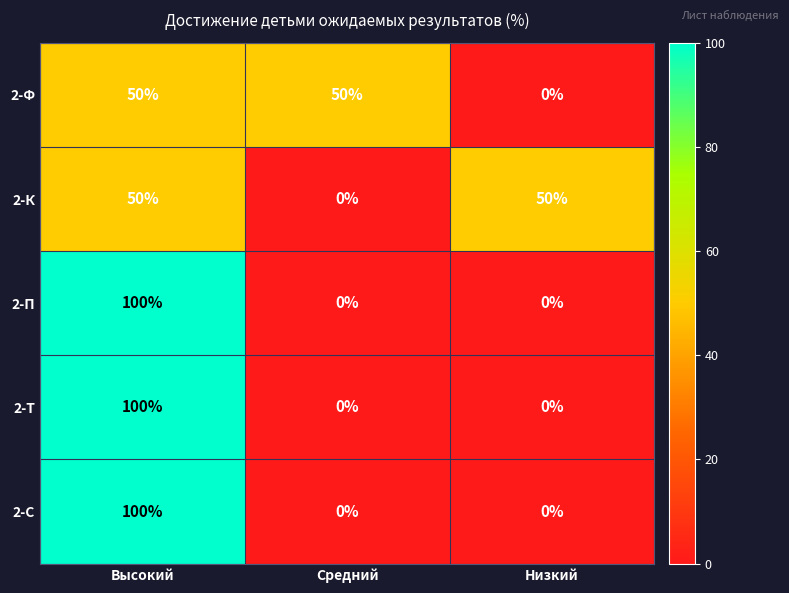

At which category is the sum across all series the highest?

Высокий